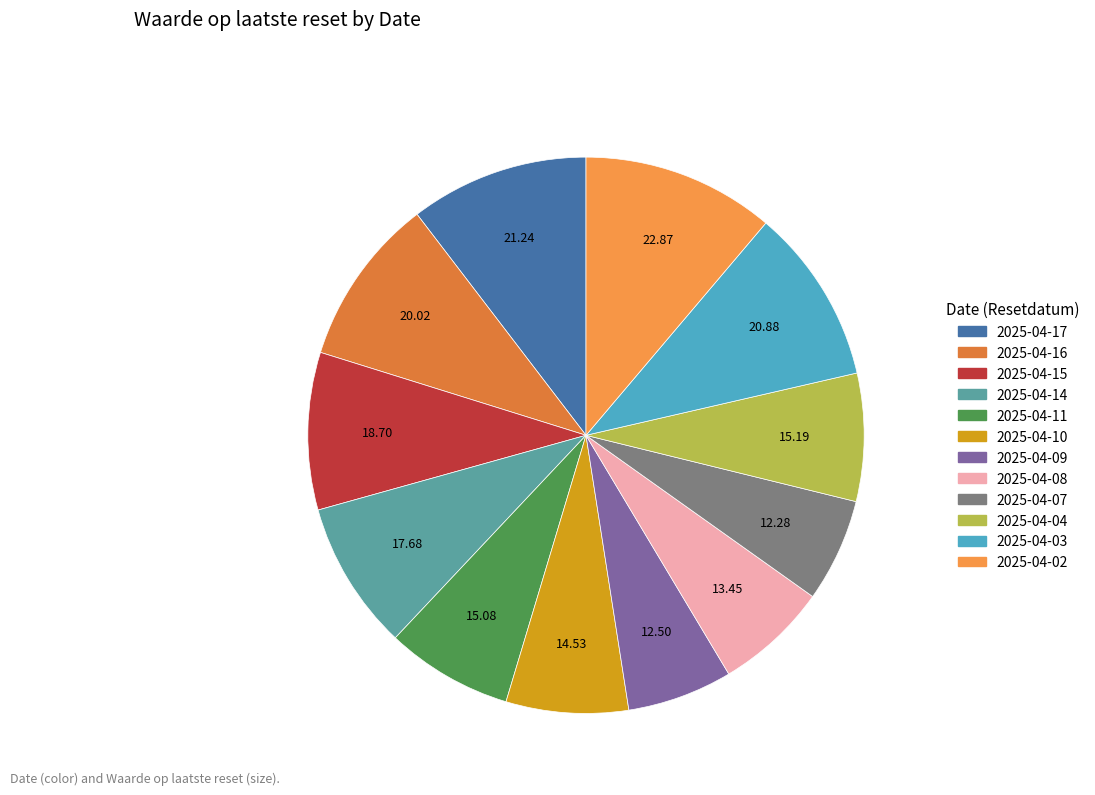

Count the number of slices in the pie.

12